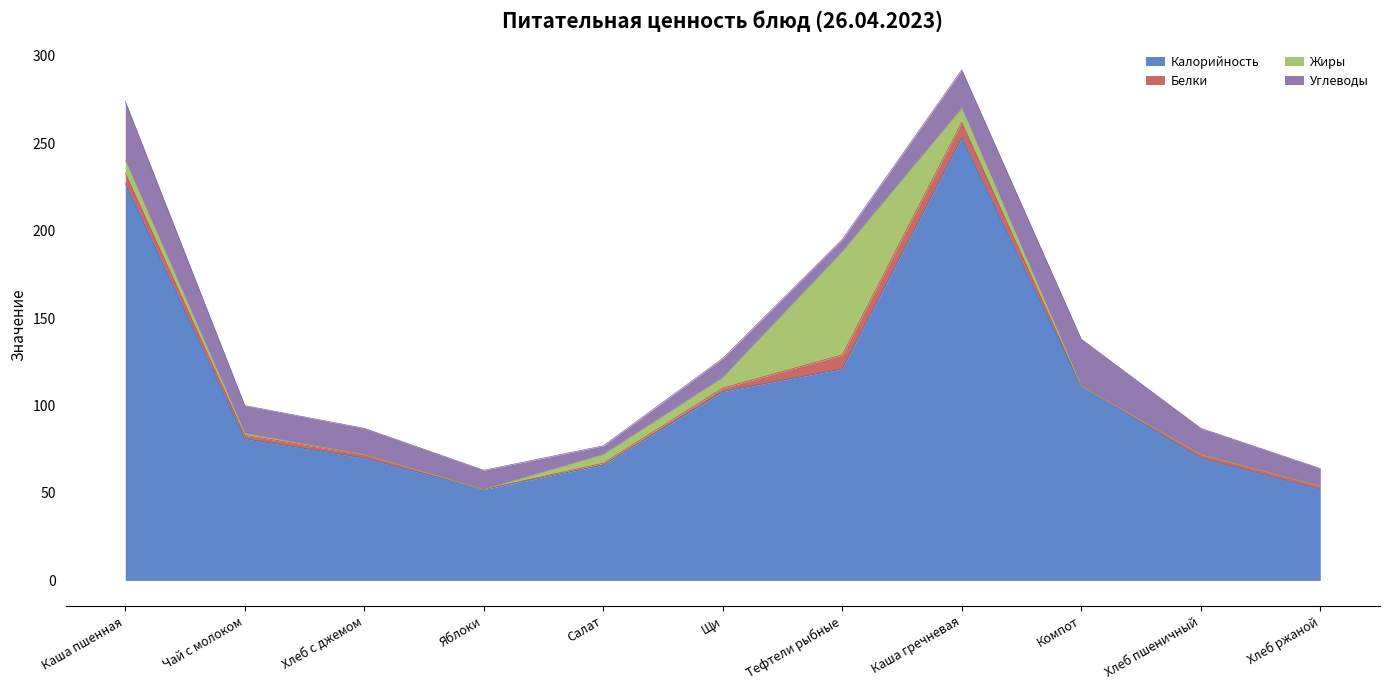

True or false: Калорийность and Белки intersect in this chart.

False